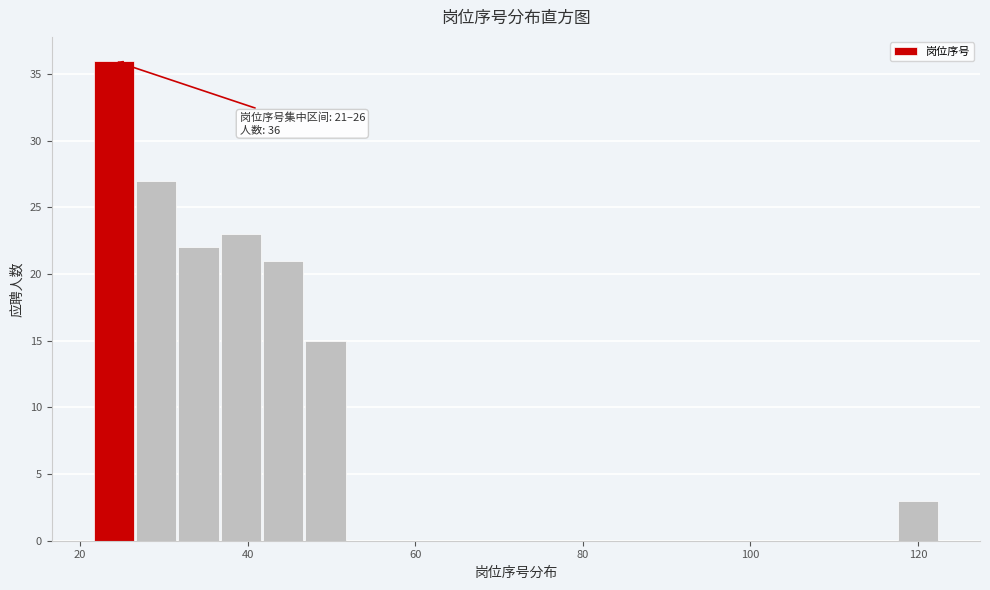

Around what value on the x-axis is the tallest bar? Give the approximate position of its centre, as read against the axis.

24